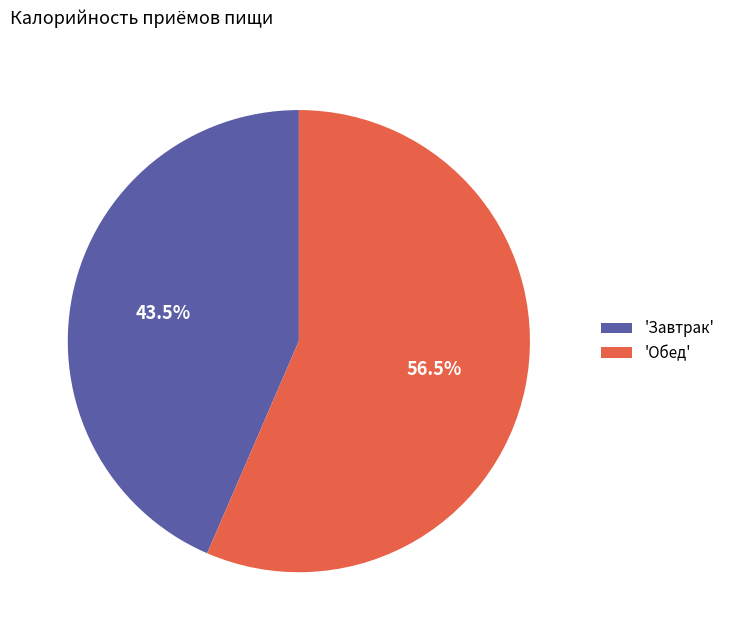

What is the majority slice?

'Обед'